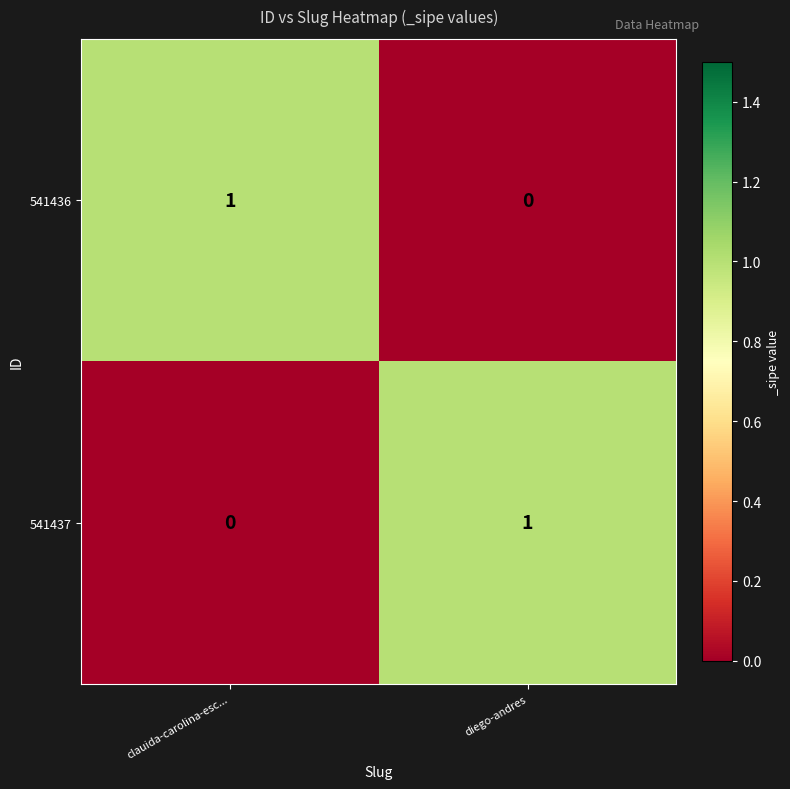

Is the value of 541436 at diego-andres greater than the value of 541437 at diego-andres?

No